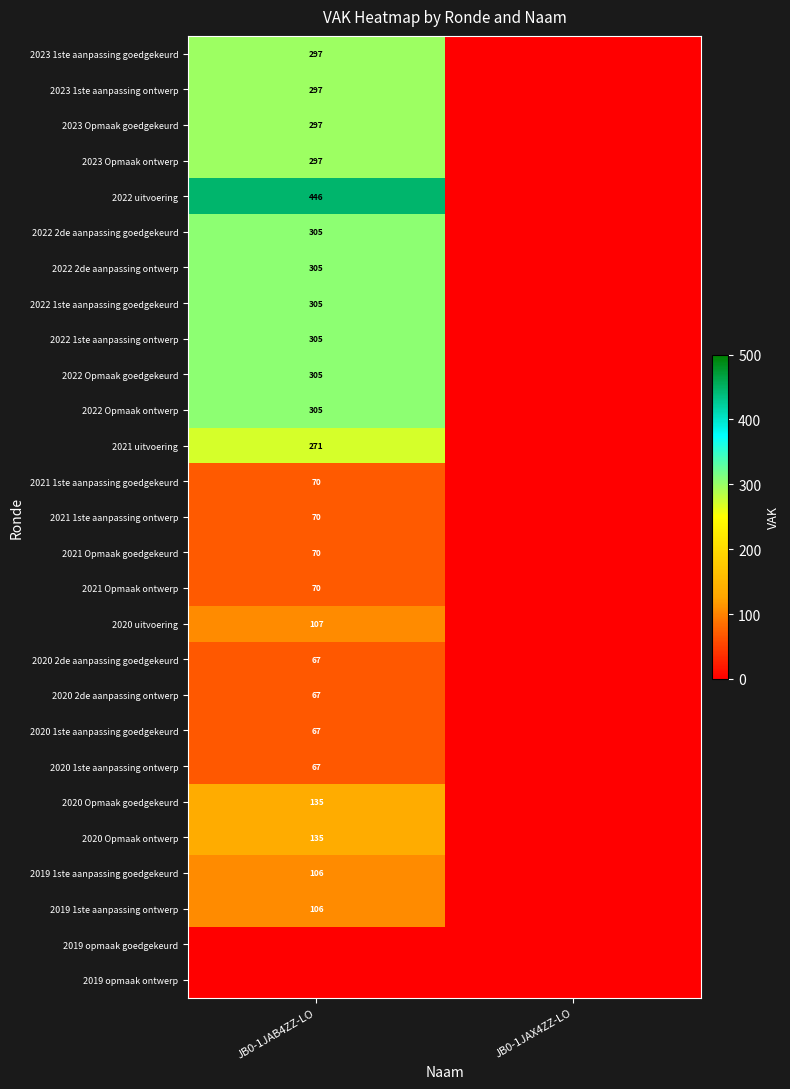

Is it true that 2022 1ste aanpassing goedgekeurd equals 305 at JB0-1JAB4ZZ-LO?

True